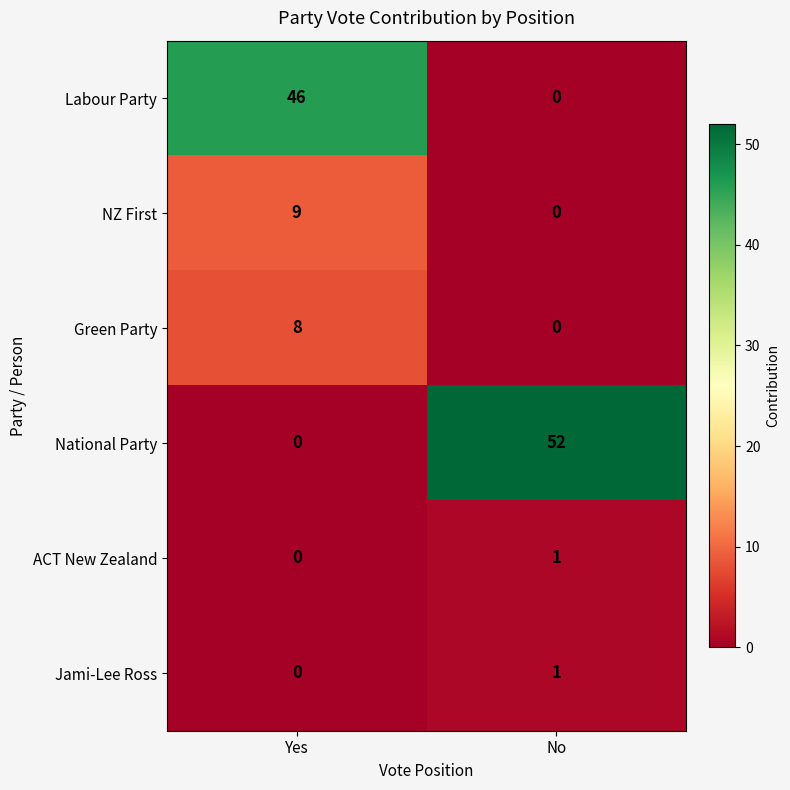

Which series has the largest total across all categories?

National Party